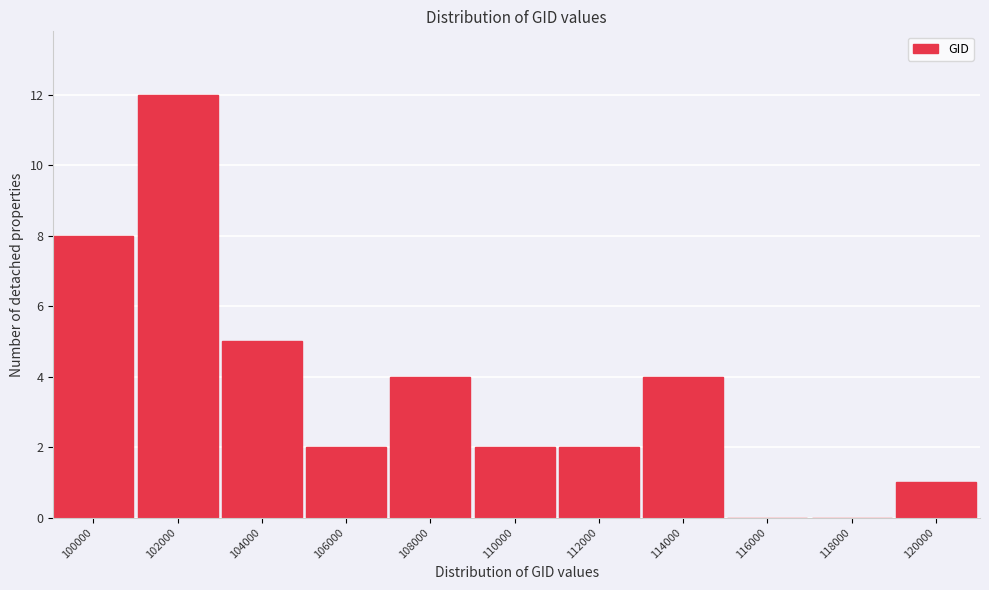

Reading left to right, list all the values displayed in this chart.

100000=8	102000=12	104000=5	106000=2	108000=4	110000=2	112000=2	114000=4	116000=0	118000=0	120000=1